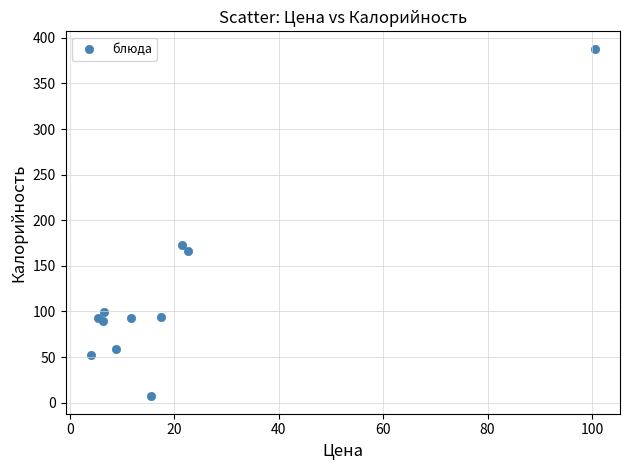

What Y value in the scatter plot is closest to 197?

173